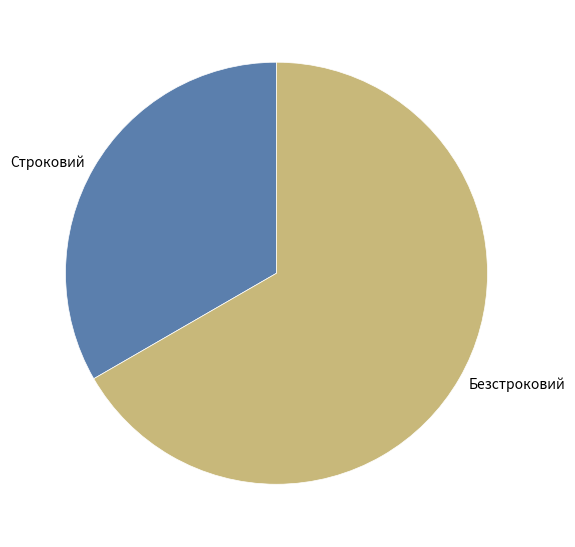

Between Безстроковий and Строковий, which is larger?

Безстроковий